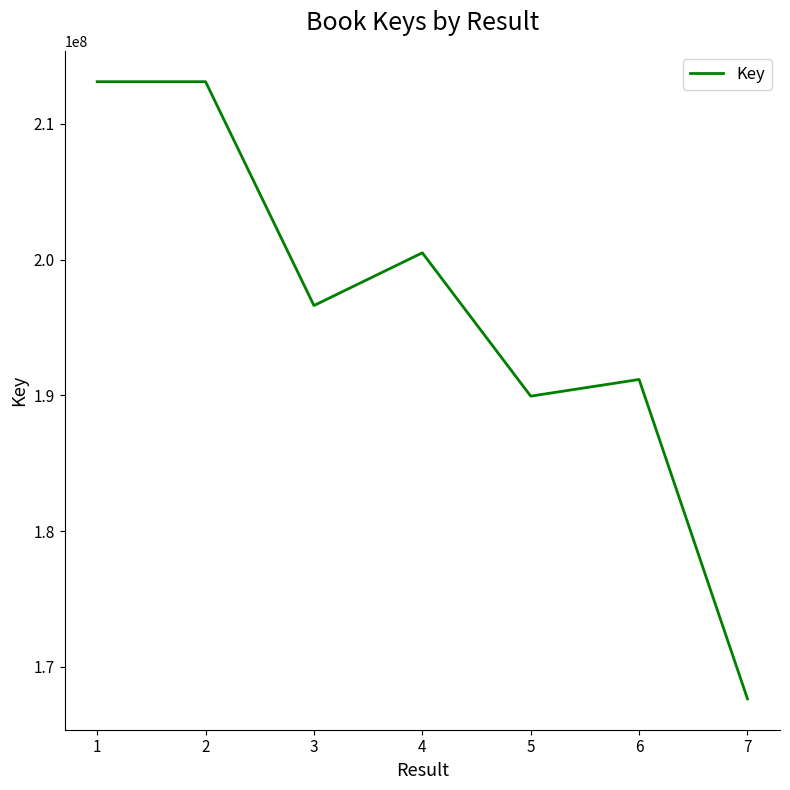

Which has a higher value, 4 or 6?

4